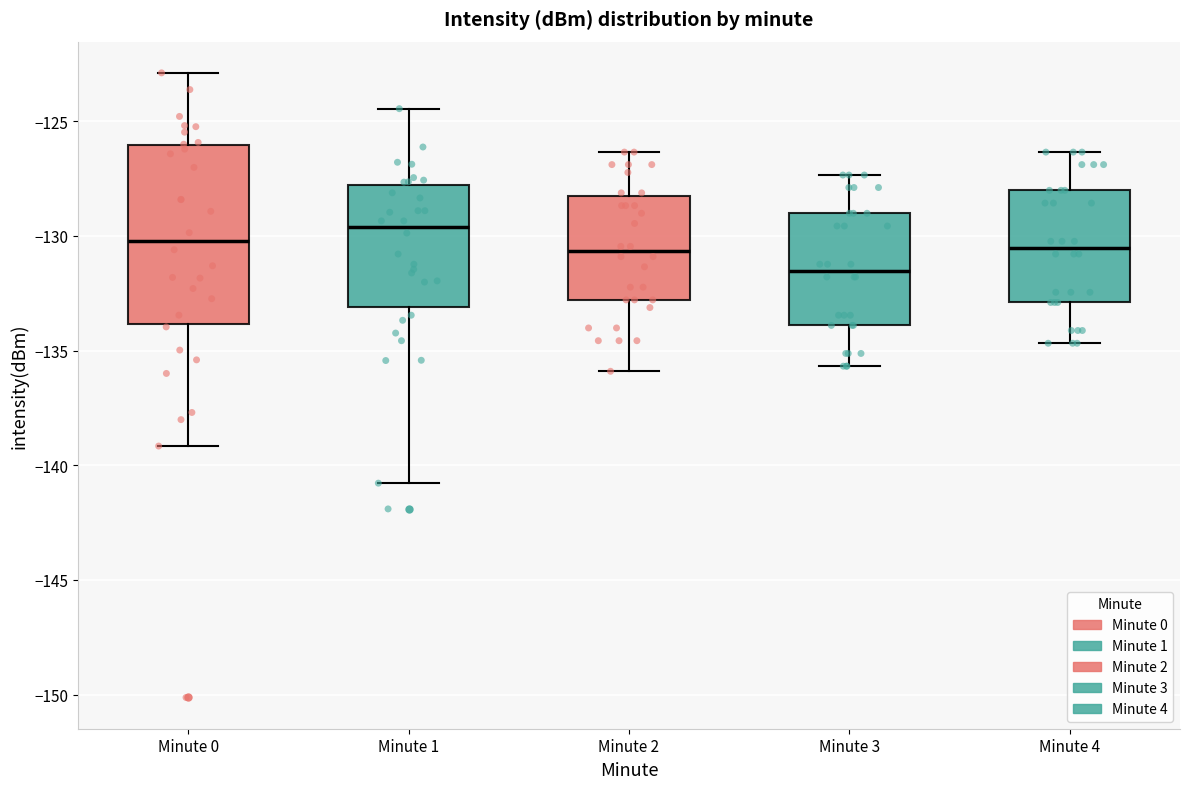

Which box is the tallest, from its lower edge to its upper edge?

Minute 0